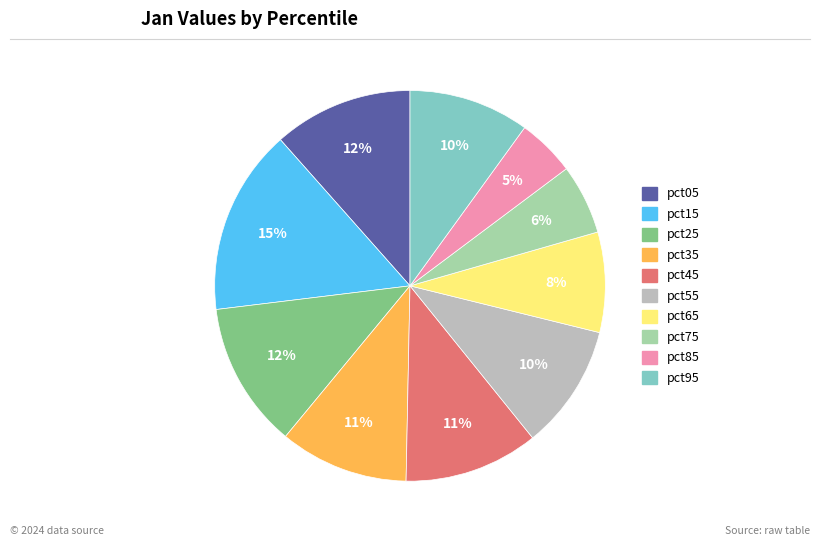

How many slices are in this pie chart?

10